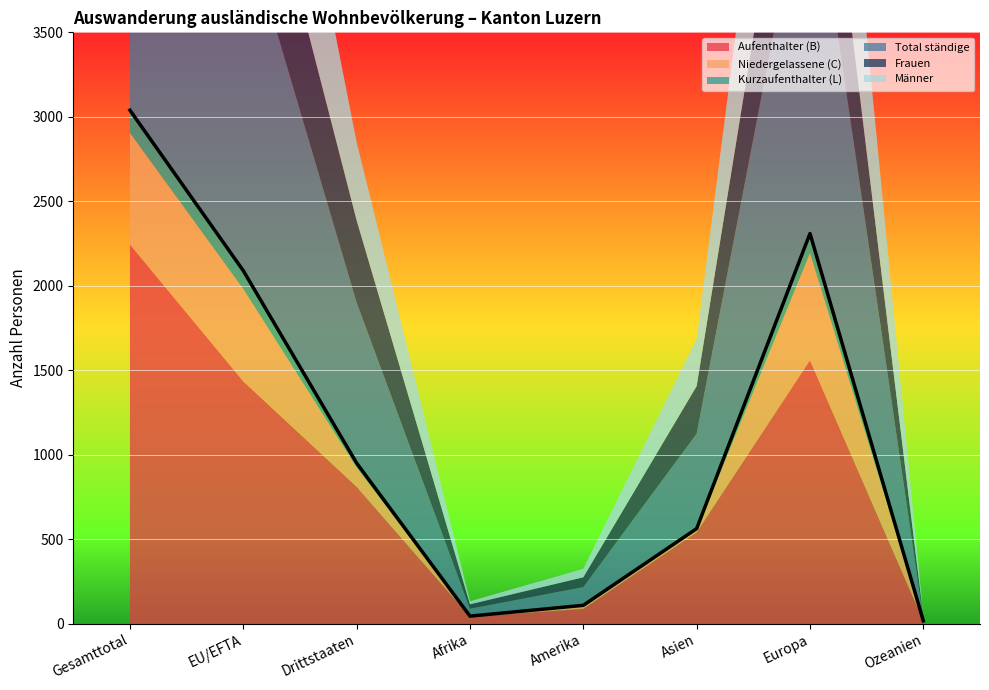

The Männer series shows 50 at Amerika. True or false?

True